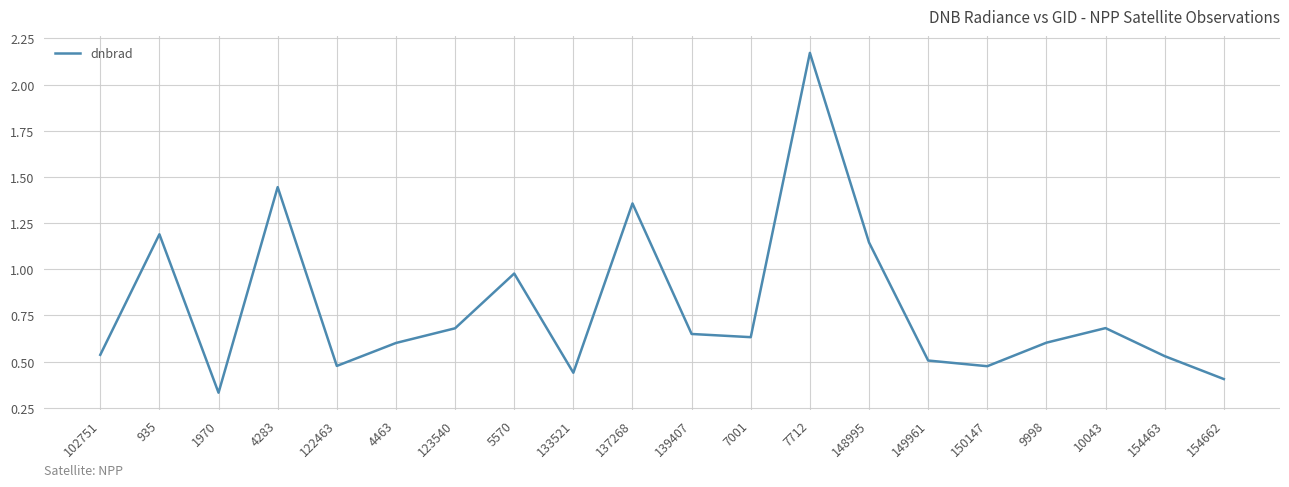

What is the change in value from 1970 to 148995?

+0.8